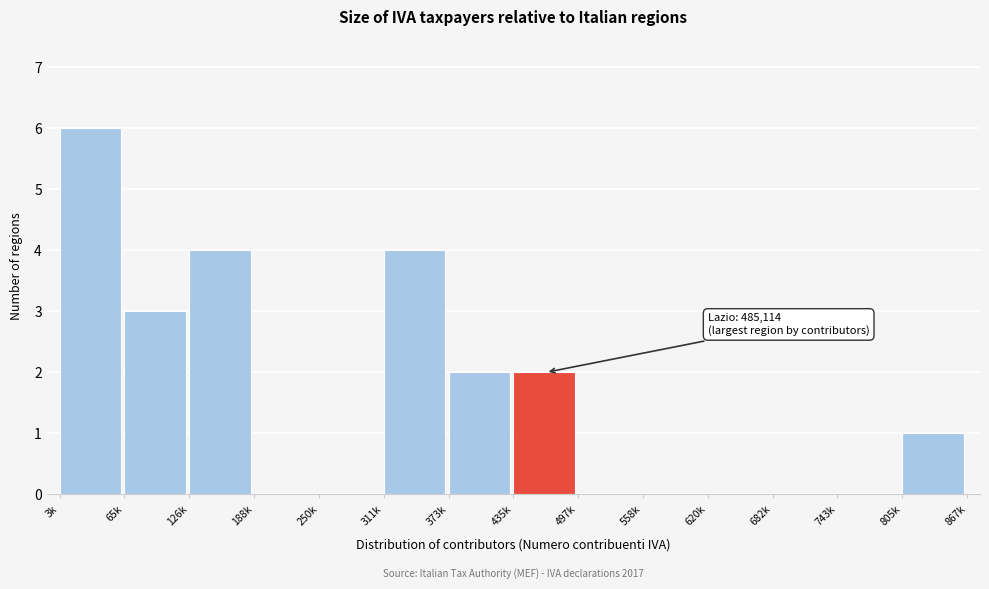

Reading right to left, what are all the values shown in this chart?

805k=1	743k=0	682k=0	620k=0	558k=0	497k=0	435k=2	373k=2	311k=4	250k=0	188k=0	126k=4	65k=3	3k=6